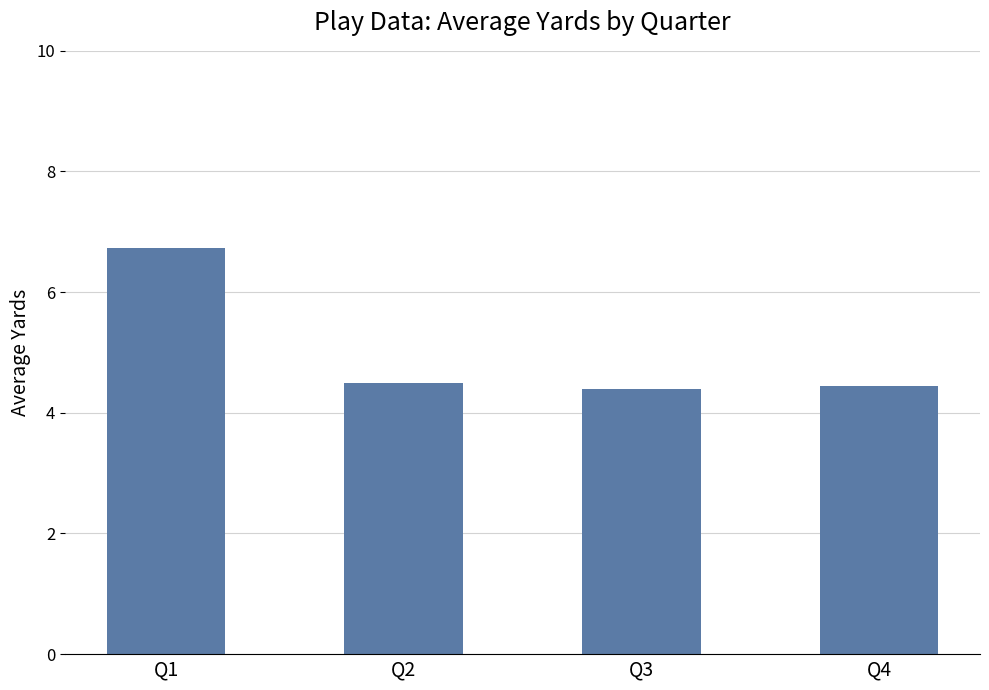

Reading right to left, list all the values displayed in this chart.

Q4=4.4	Q3=4.4	Q2=4.5	Q1=6.7